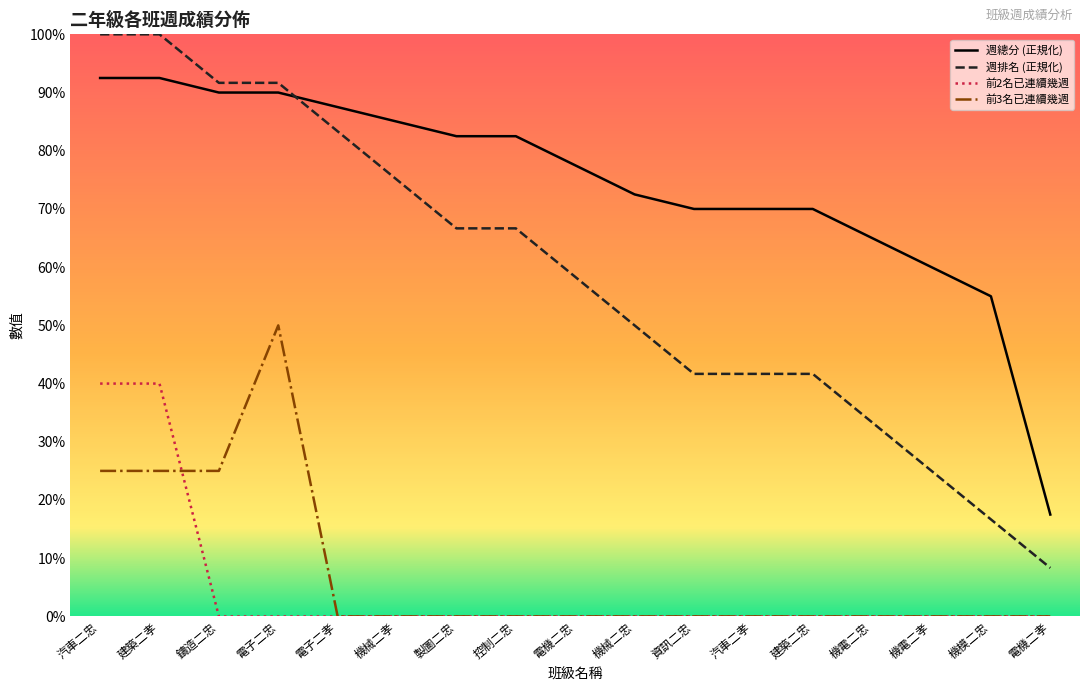

True or false: 前2名已連續幾週_line has more than 0 points higher than both neighbors.

False